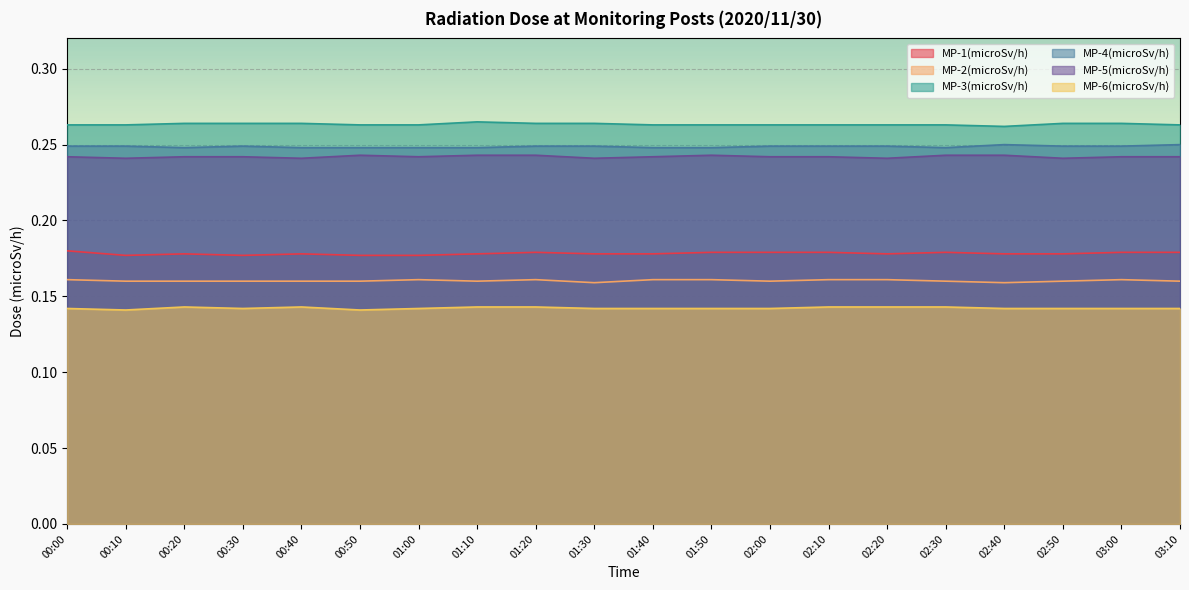

Which series changed the most between 00:00 and 01:00?

MP-1(microSv/h)